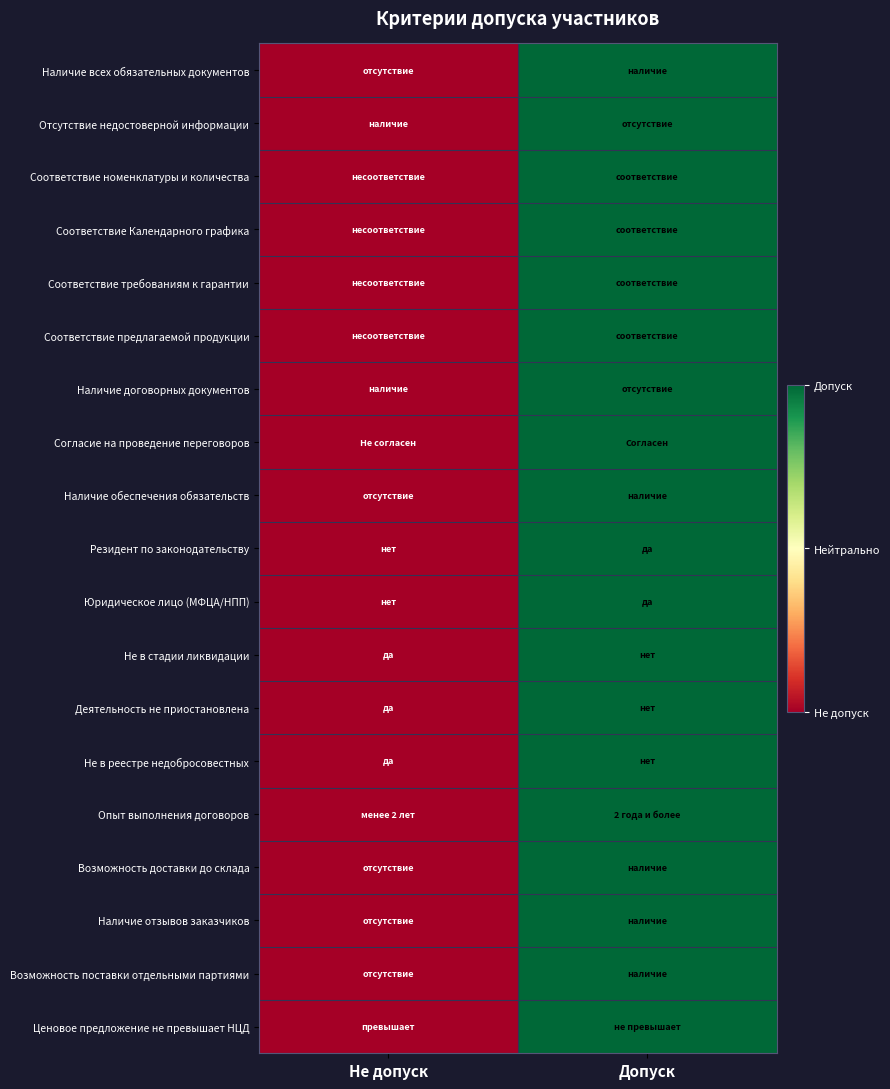

List the series in order of their peak value, lowest first.

Наличие всех обязательных документов, Отсутствие недостоверной информации, Соответствие номенклатуры и количества, Соответствие Календарного графика, Соответствие требованиям к гарантии, Соответствие предлагаемой продукции, Наличие договорных документов, Согласие на проведение переговоров, Наличие обеспечения обязательств, Резидент по законодательству, Юридическое лицо (МФЦА/НПП), Не в стадии ликвидации, Деятельность не приостановлена, Не в реестре недобросовестных, Опыт выполнения договоров, Возможность доставки до склада, Наличие отзывов заказчиков, Возможность поставки отдельными партиями, Ценовое предложение не превышает НЦД